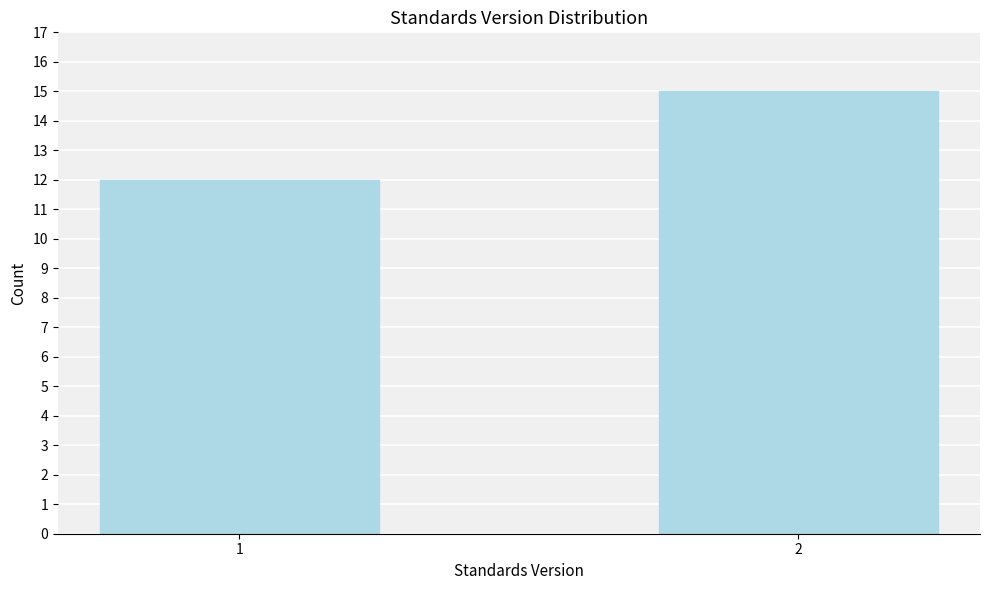

Reading left to right, extract all data points from this chart.

12	15